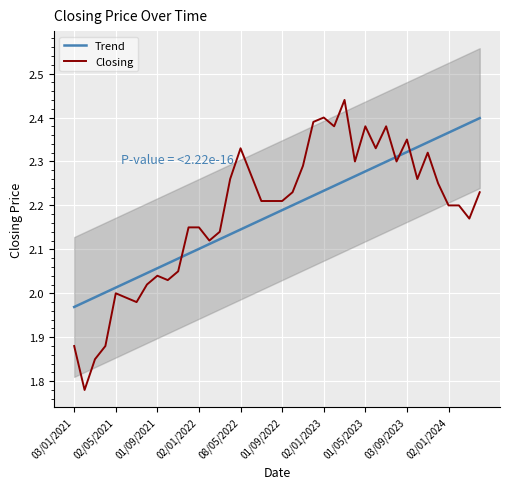

True or false: Closing has a value of 3.2 at 02/05/2021.

False